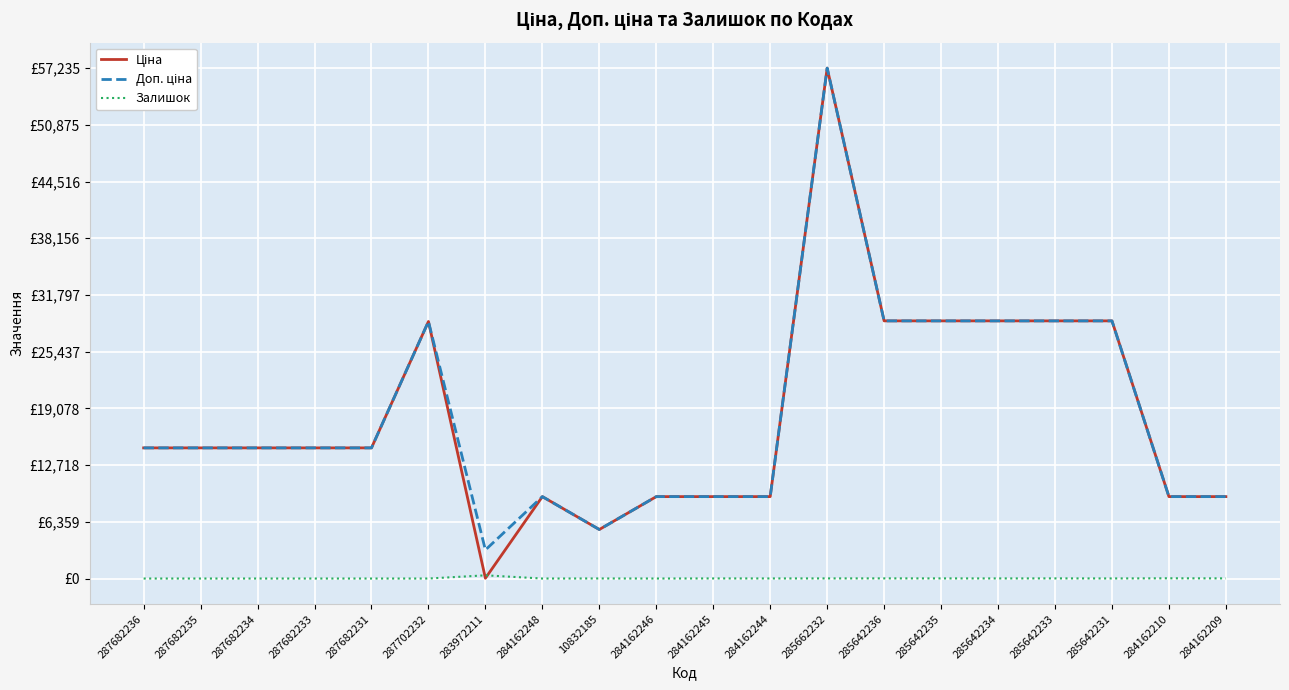

Which series changed the most between 287682236 and 285642233?

Ціна